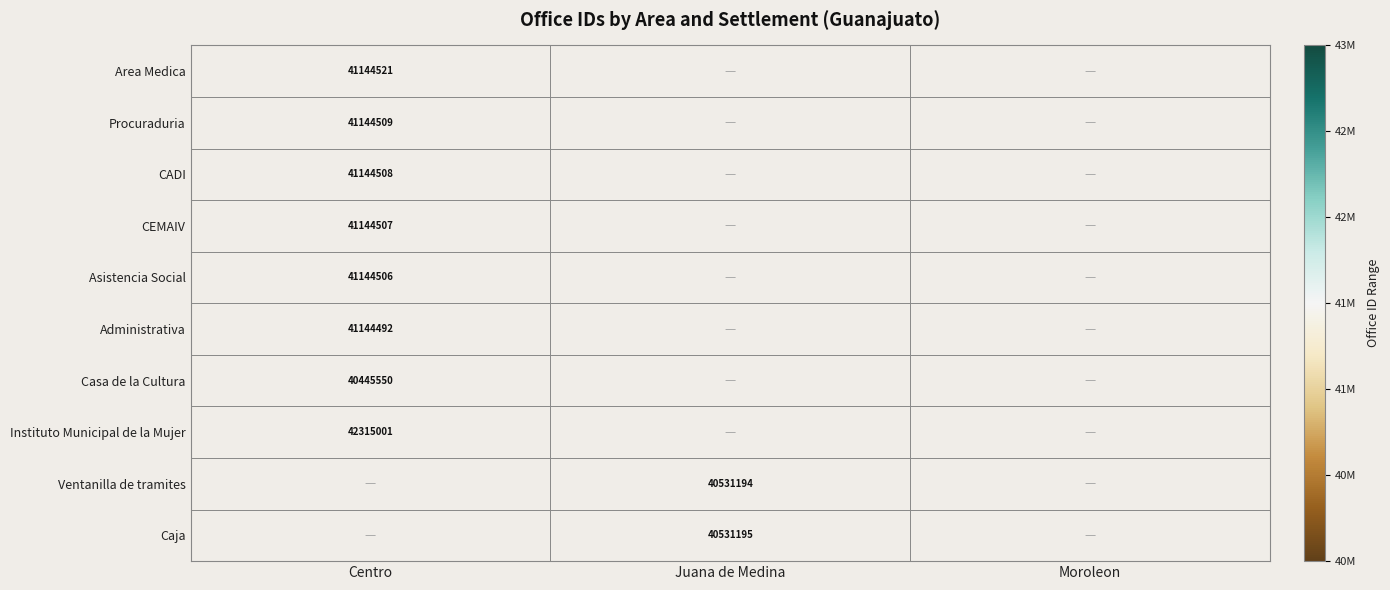

True or false: CEMAIV has a value of 41144507 at Centro.

True